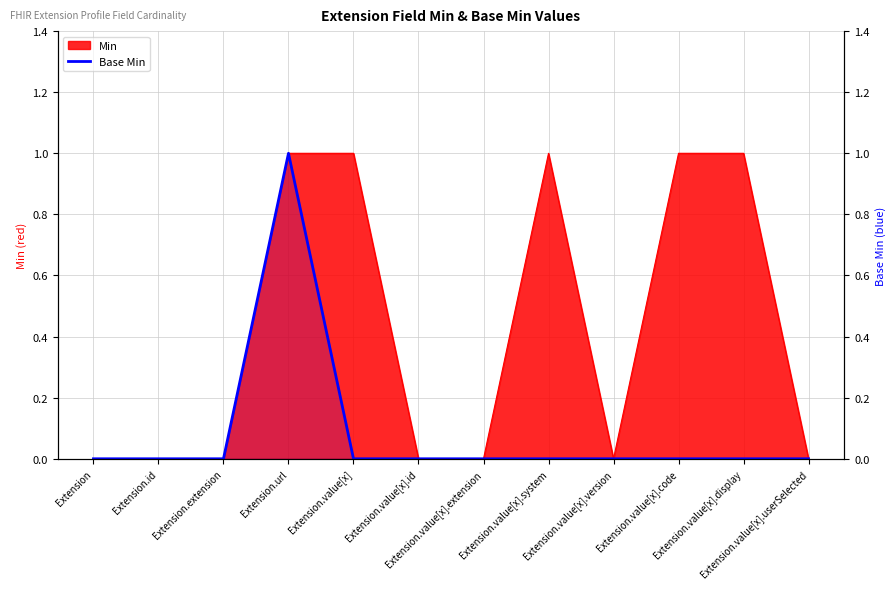

How many lines are shown in the chart?

1